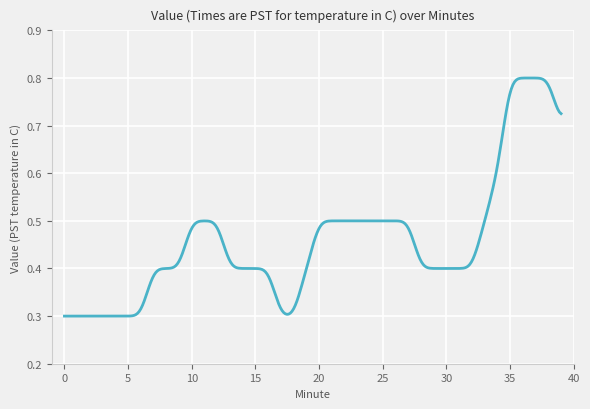

Reading left to right, what are all the values shown in this chart?

0.3	0.3	0.3	0.3	0.3	0.3	0.3	0.4	0.4	0.4	0.5	0.5	0.5	0.4	0.4	0.4	0.4	0.3	0.3	0.4	0.5	0.5	0.5	0.5	0.5	0.5	0.5	0.5	0.4	0.4	0.4	0.4	0.4	0.5	0.6	0.8	0.8	0.8	0.8	0.7